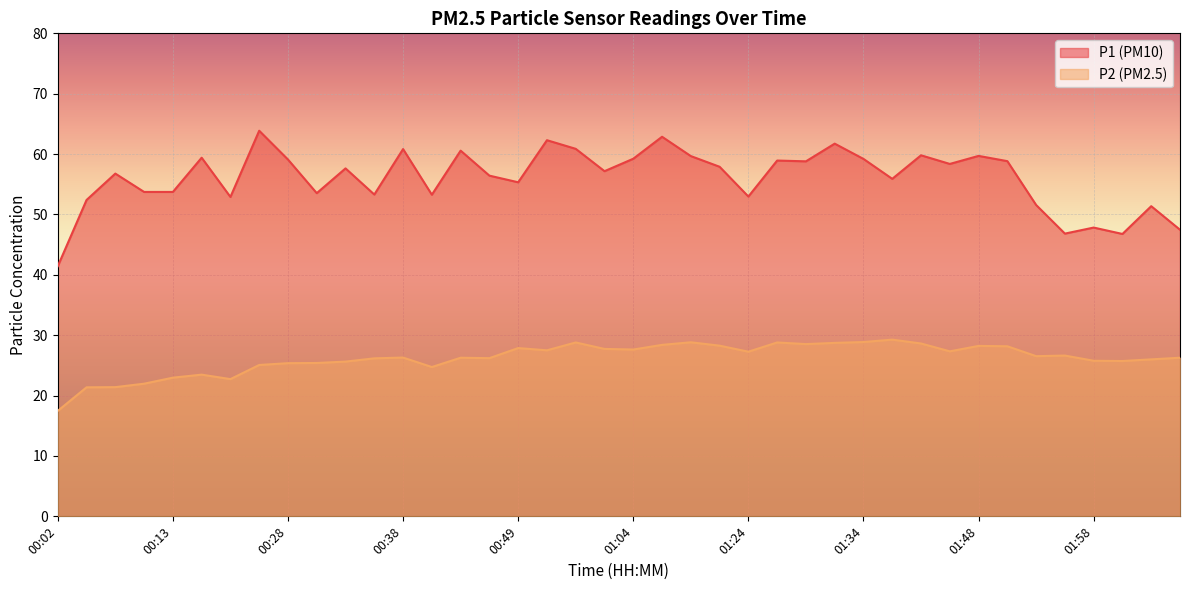

Rank the series by their maximum value, from highest to lowest.

P1, P2